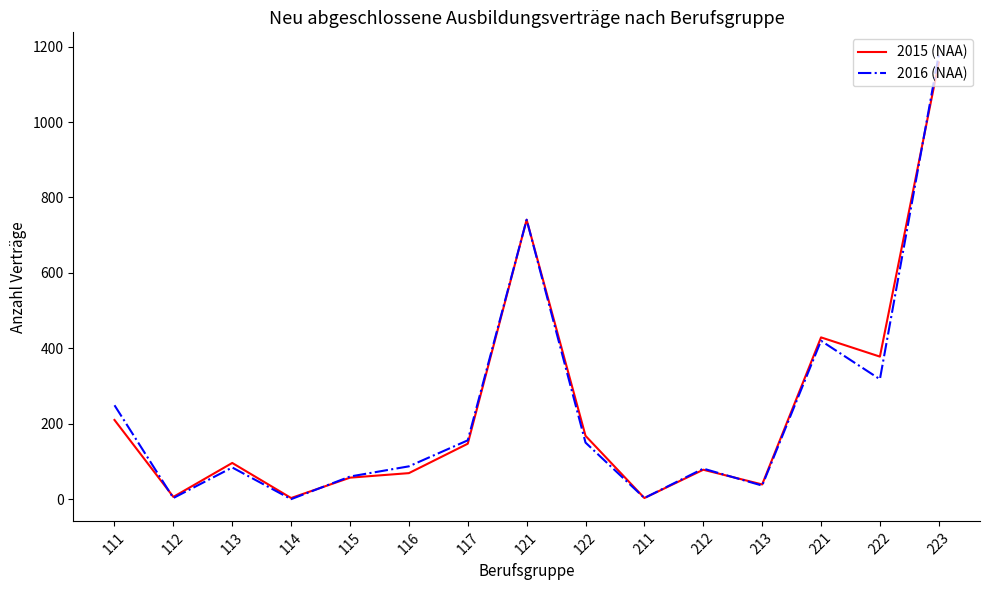

The 2016 (NAA) series shows 226 at 221. True or false?

False